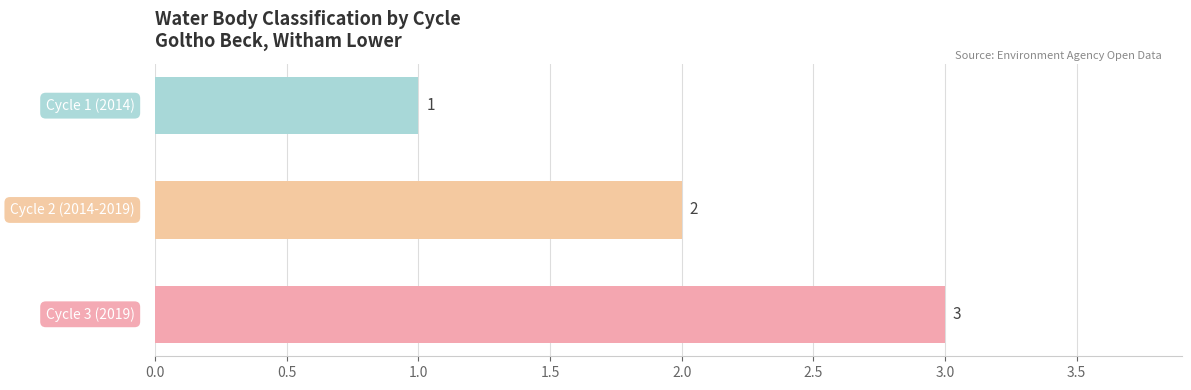

How many values are between 1 and 3?

3